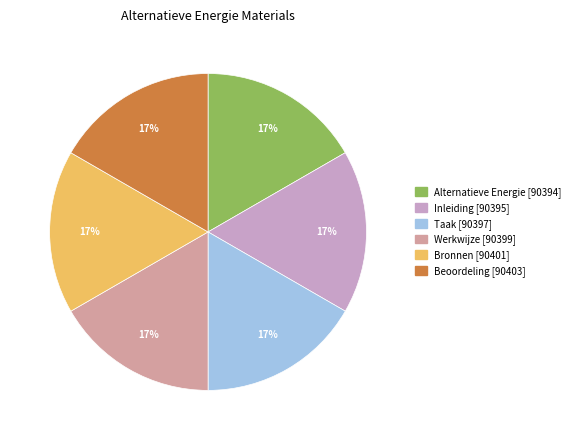

Is it true that Taak is 28% of the pie?

False